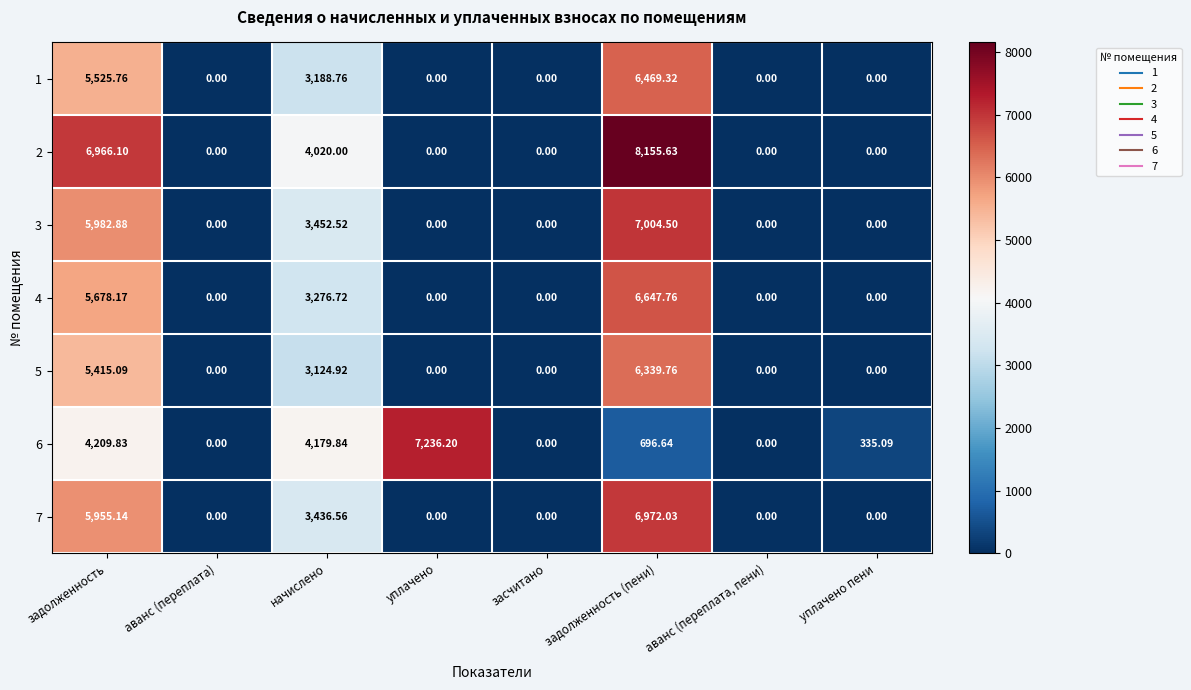

Which label corresponds to the largest value in the chart?

задолженность (пени)